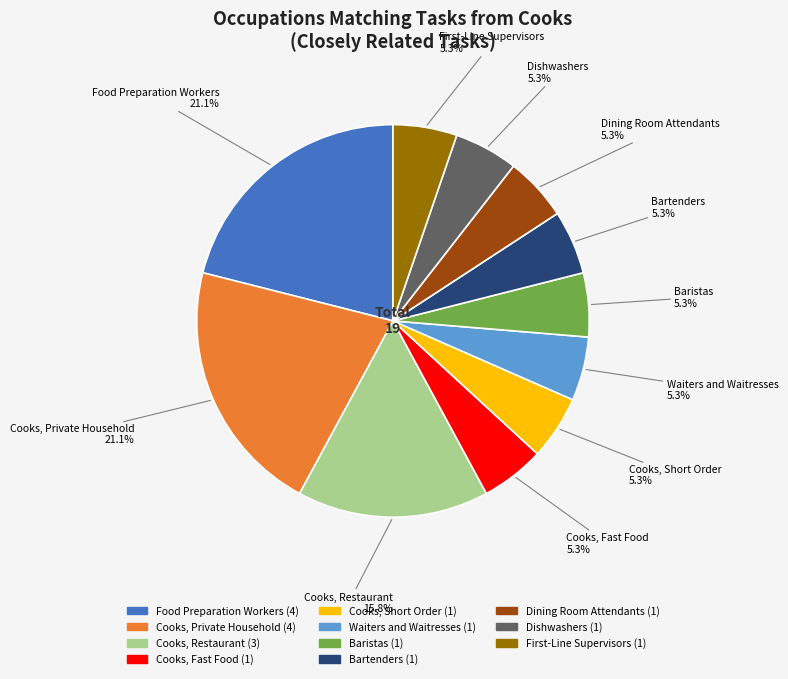

How many slices are in this pie chart?

11